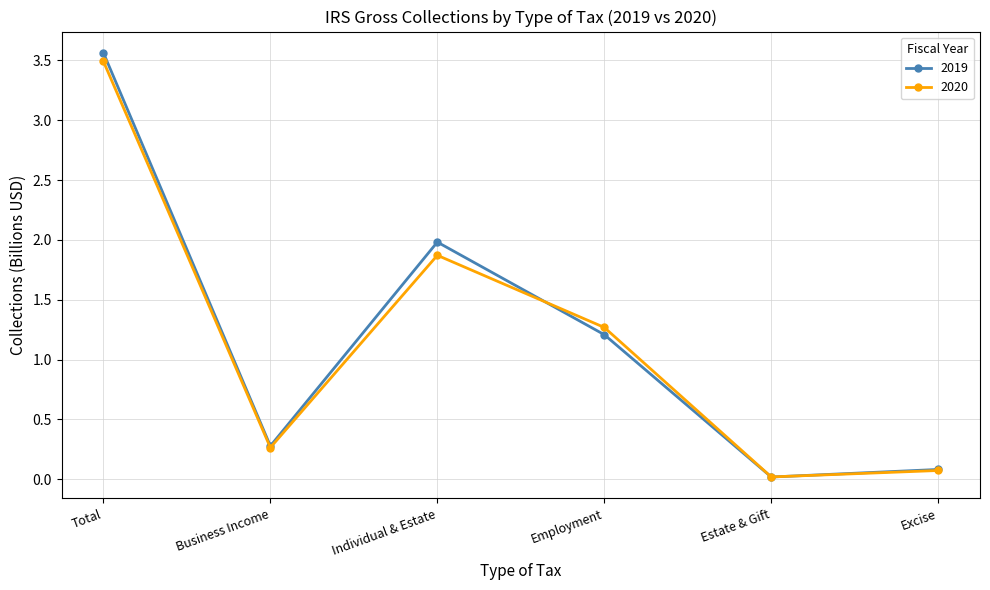

What is the label of the 5th point from the right?

Business Income